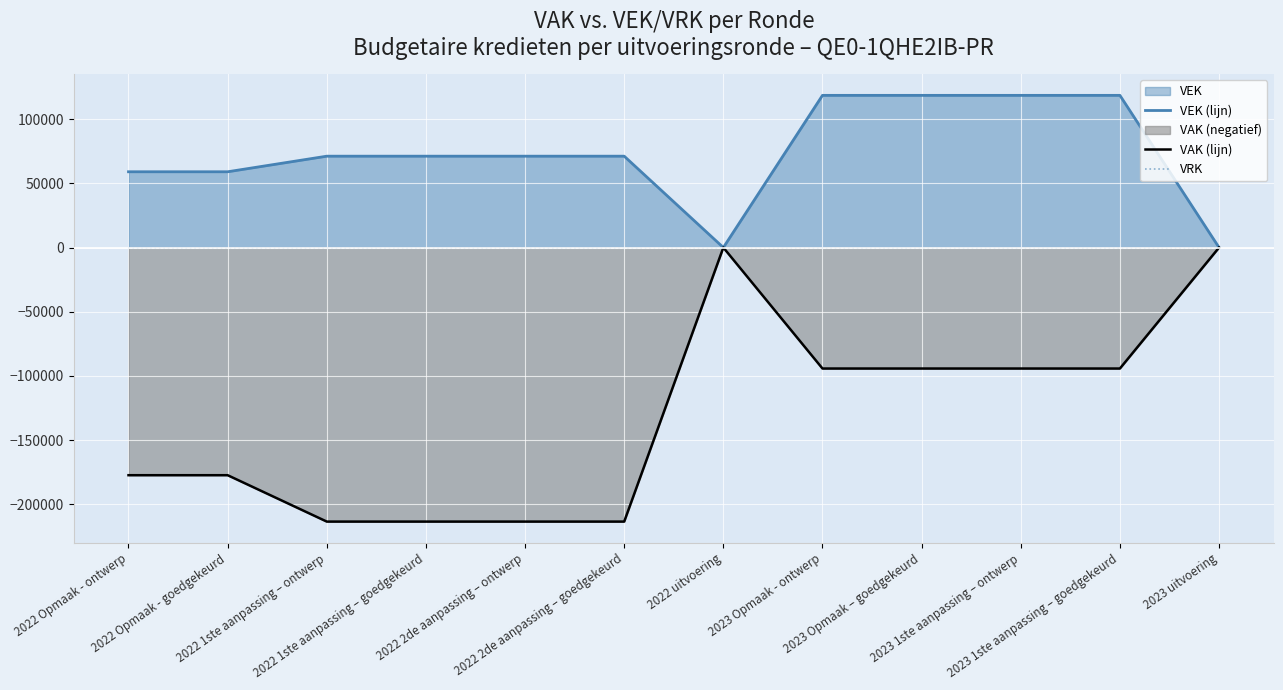

True or false: VAK (lijn) has a value of 0 at 2022 uitvoering.

True